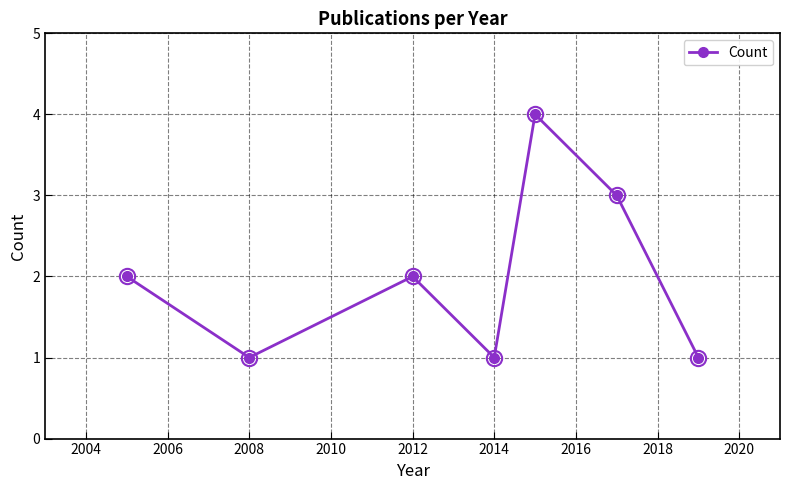

Is this an area chart (filled region under the line)?

No